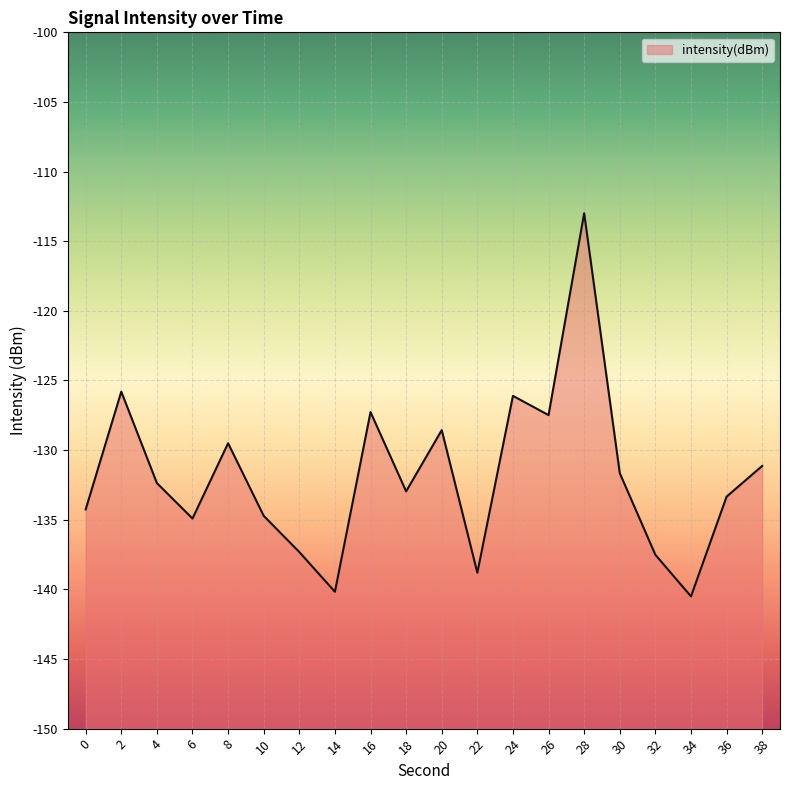

What is the value of the 13th point from the left?

-126.1